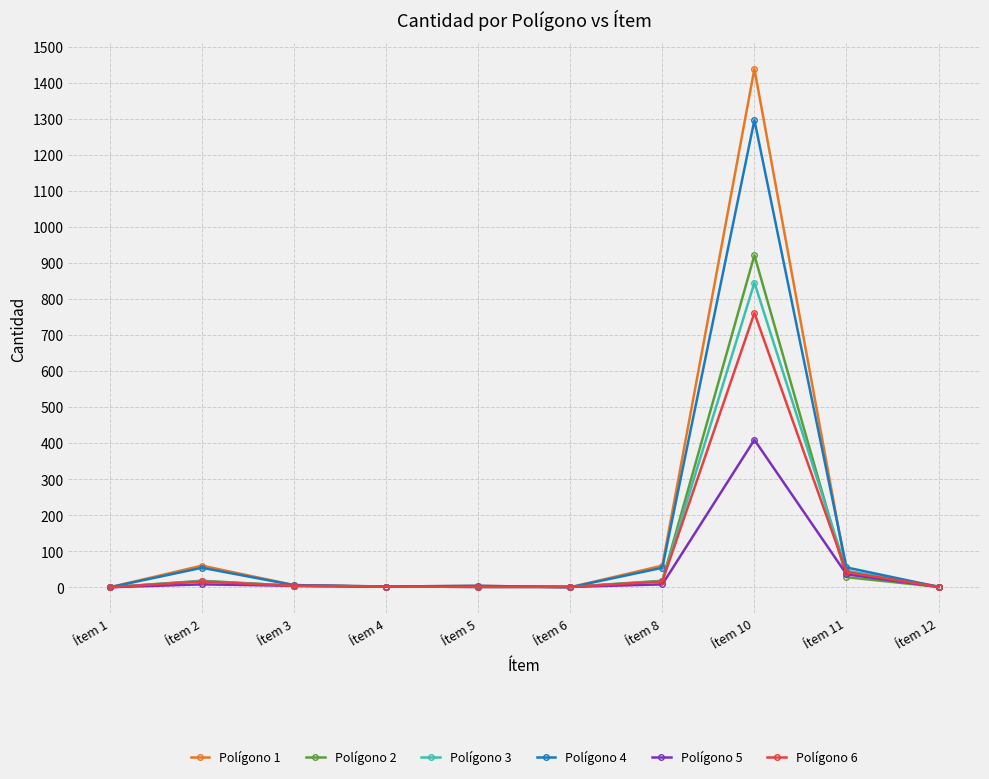

Which label corresponds to the largest value in the chart?

Ítem 10